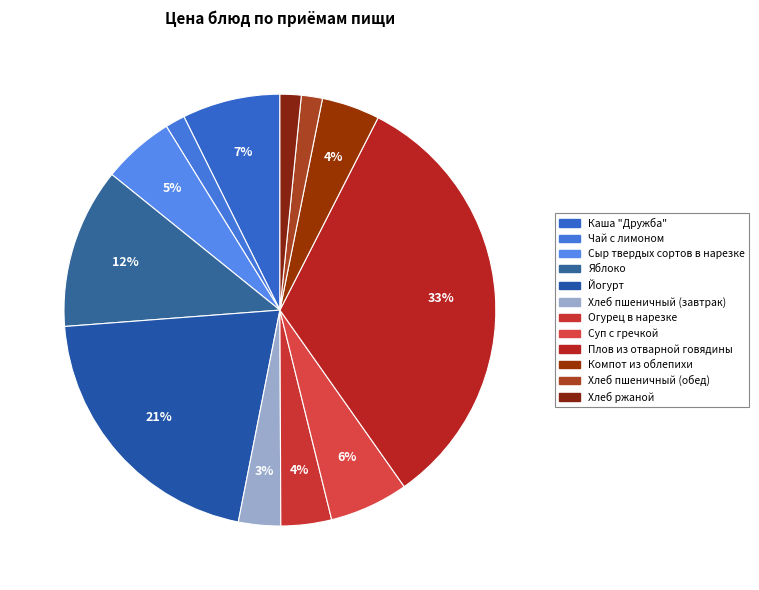

Does Сыр твердых сортов в нарезке account for over 50% of the chart?

No